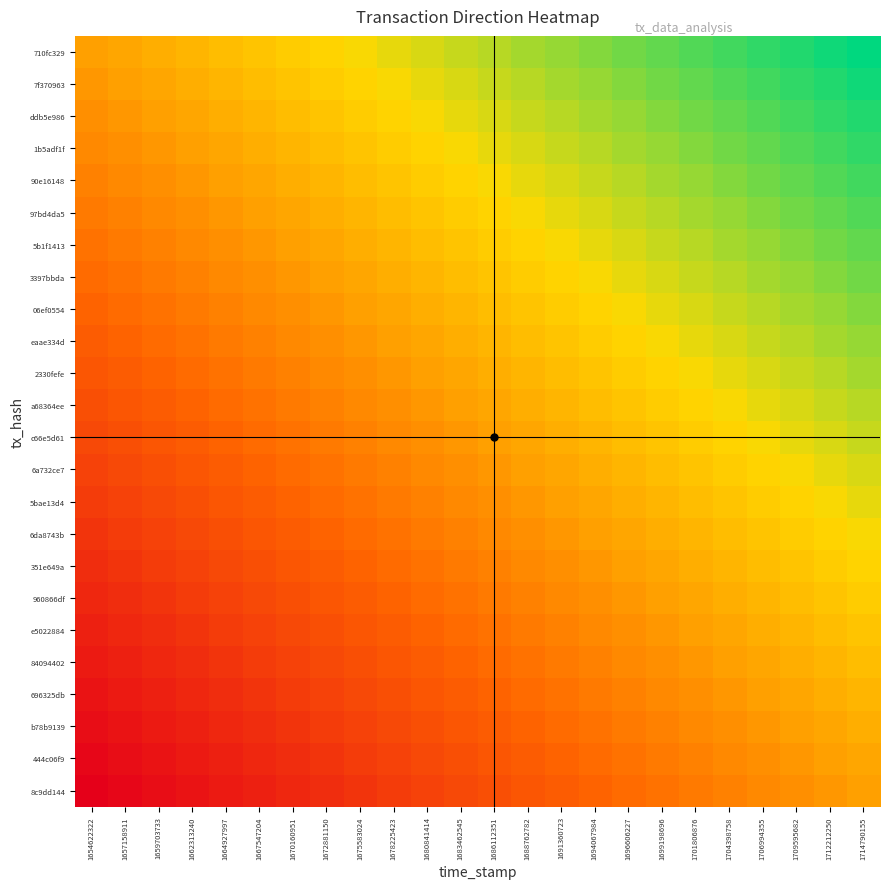

Which has a higher value, 1678225423 or 1688762782?

1688762782